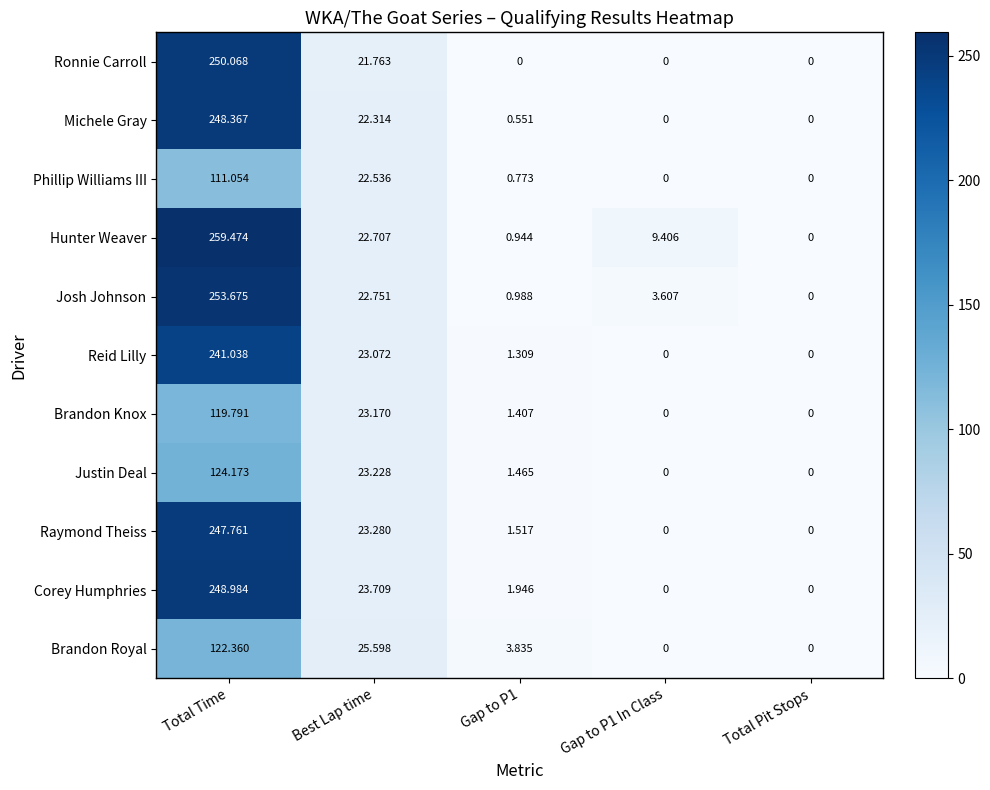

Which series has the largest total across all categories?

Hunter Weaver